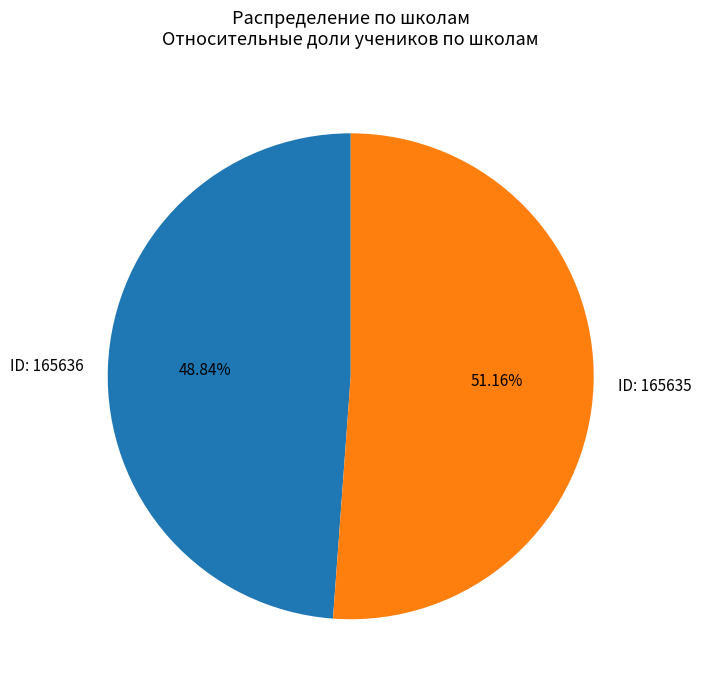

Does ID: 165636 account for over 50% of the chart?

No